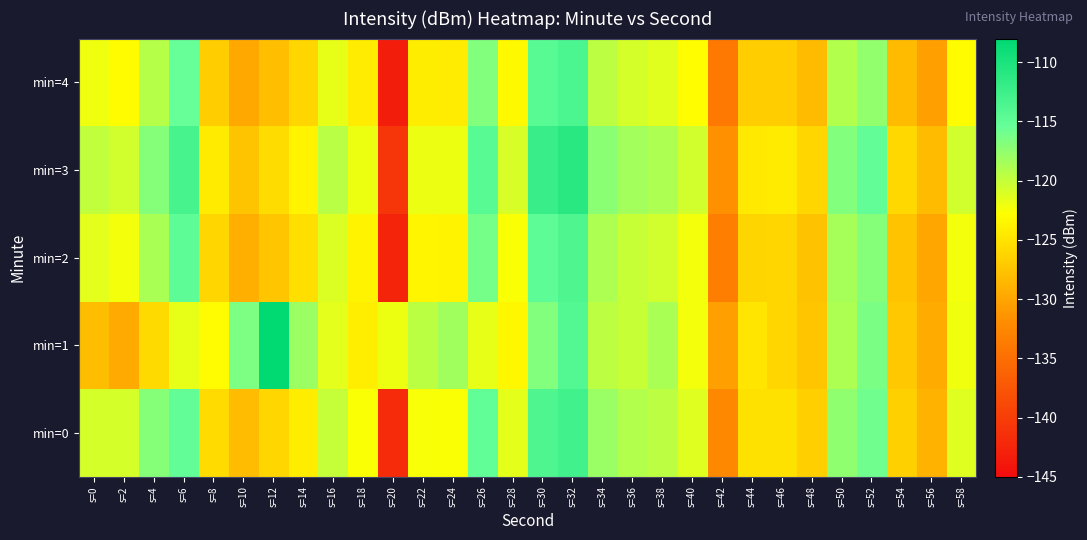

Which series changed the most between s=8 and s=18?

min=0